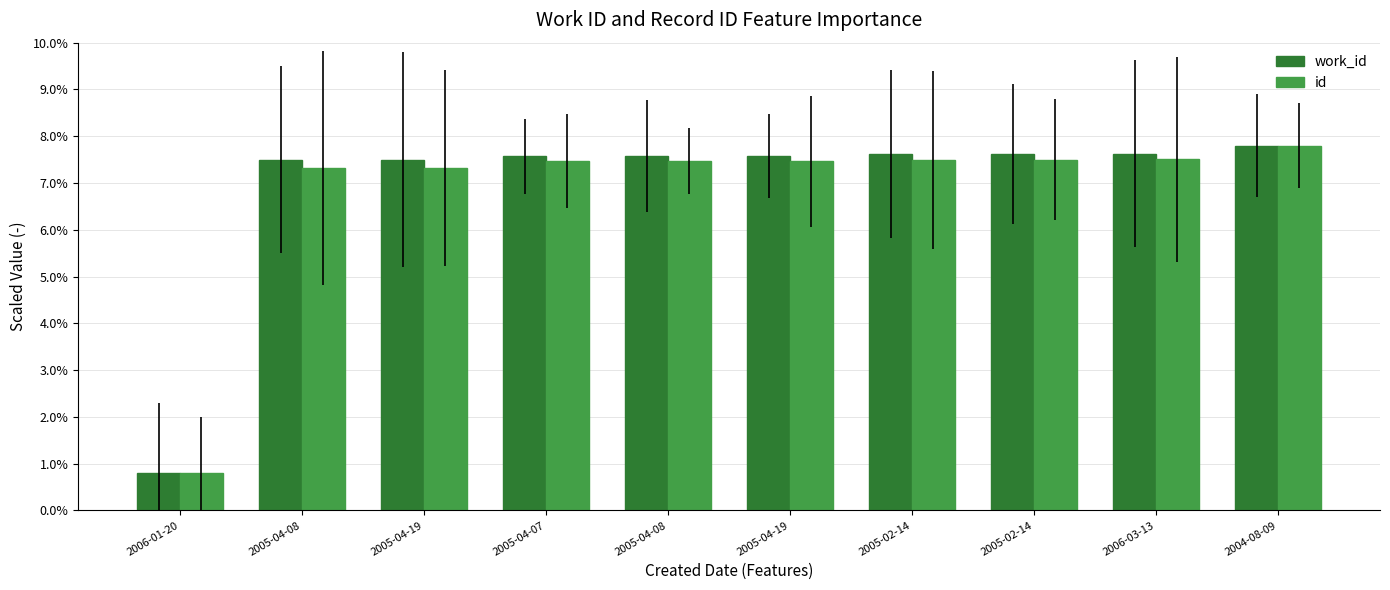

Is it true that id equals 7.5 at 2005-04-08?

True